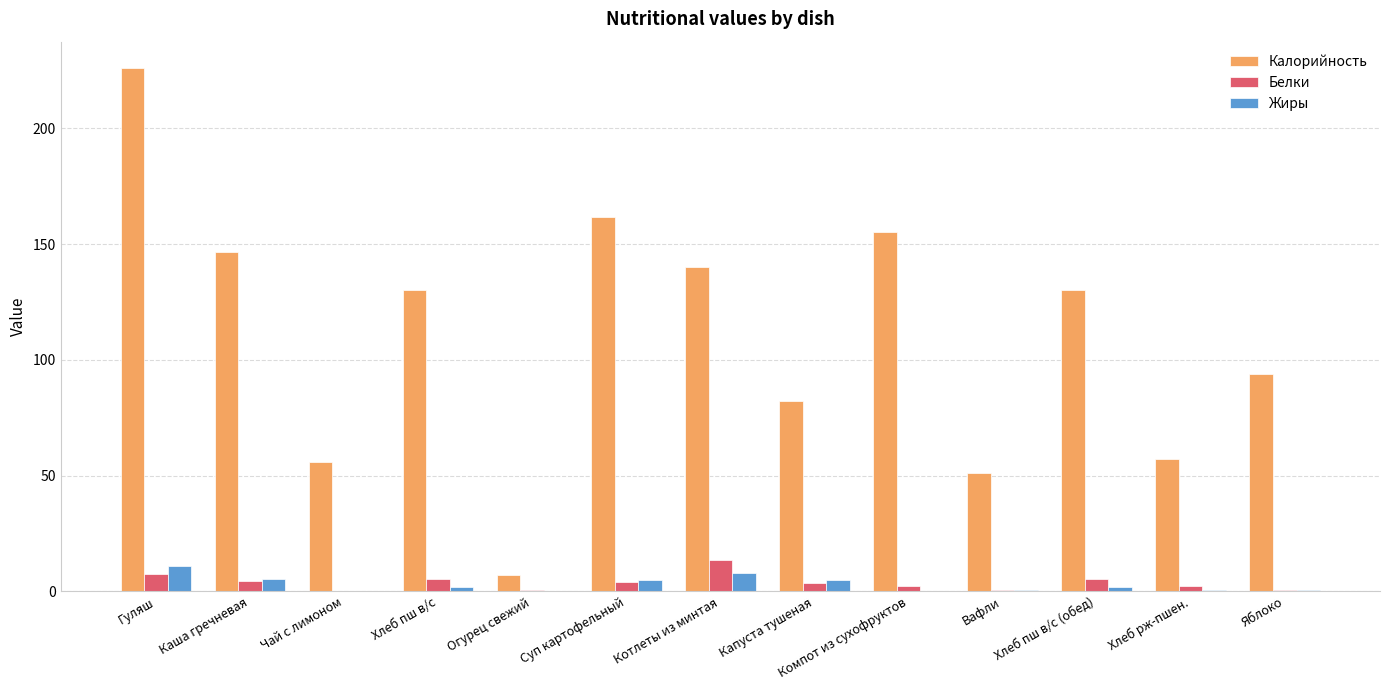

True or false: Жиры has a value of 4.9 at Капуста тушеная.

True